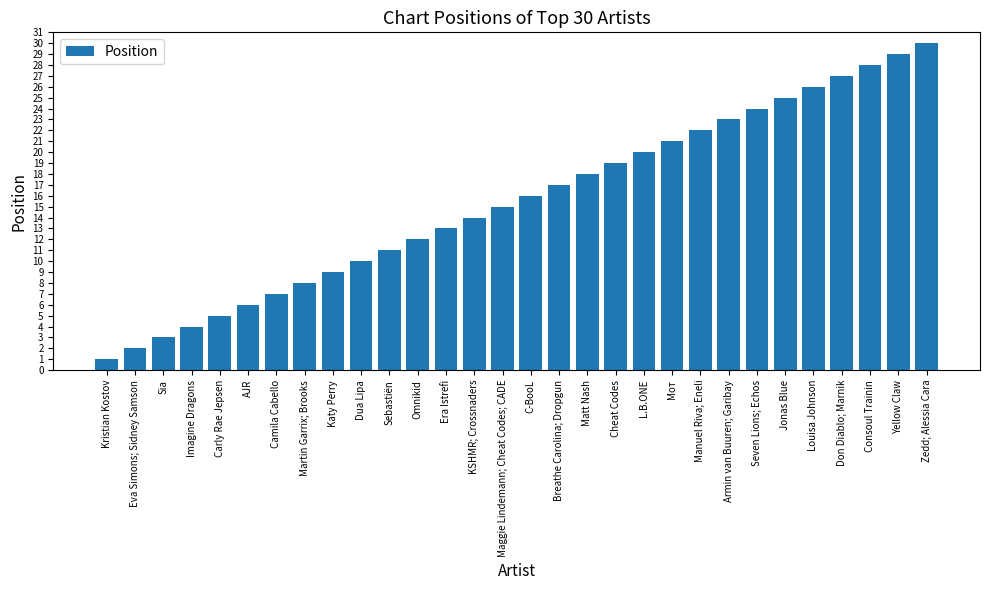

Which label corresponds to the smallest value in the chart?

Kristian Kostov